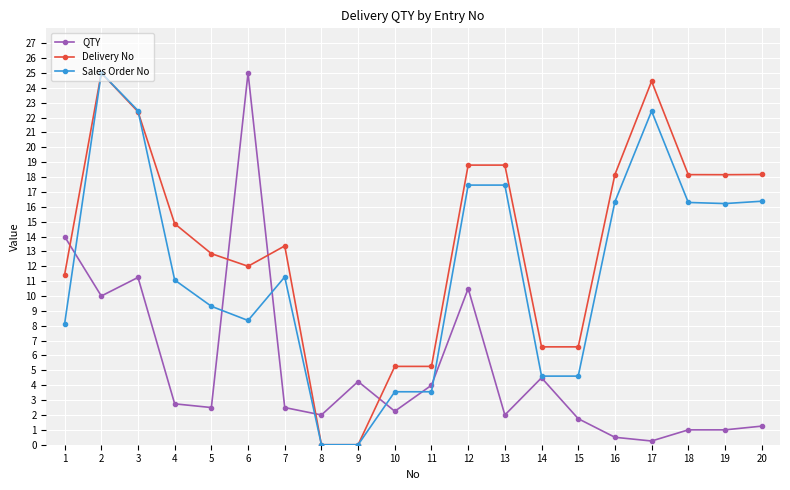

What is the value of the QTY point at the 19th from the left?

1.0